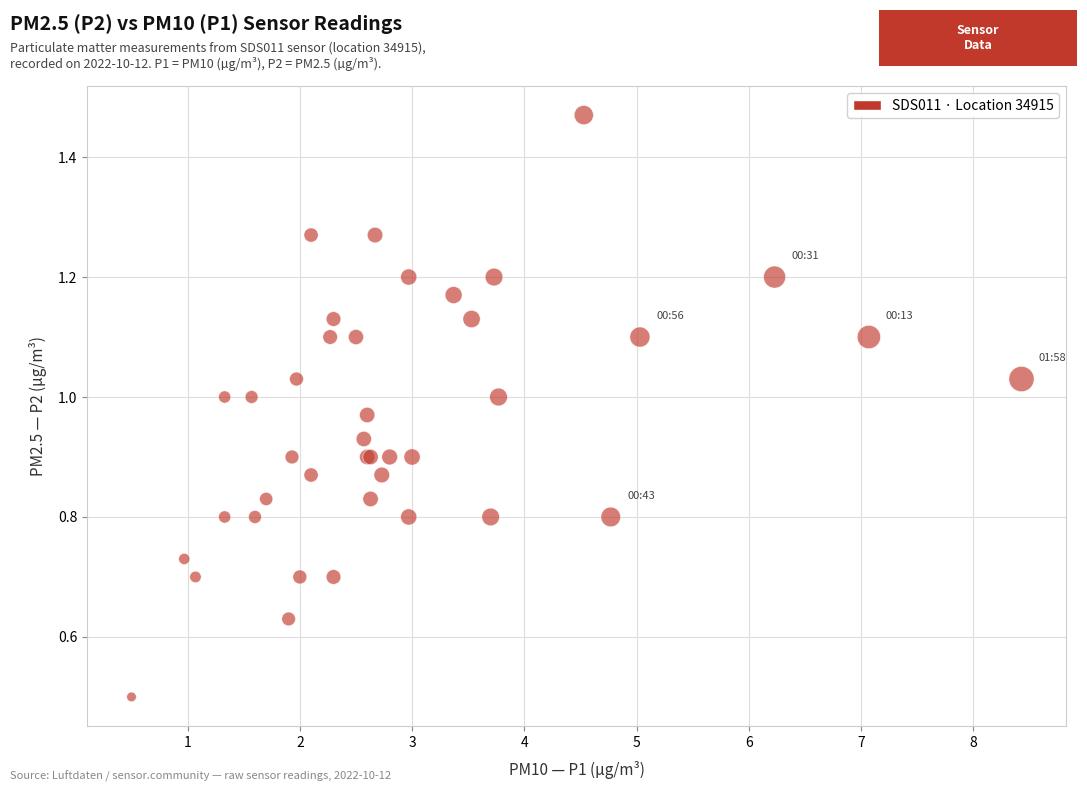

What Y value in the scatter plot is closest to 0?

0.5